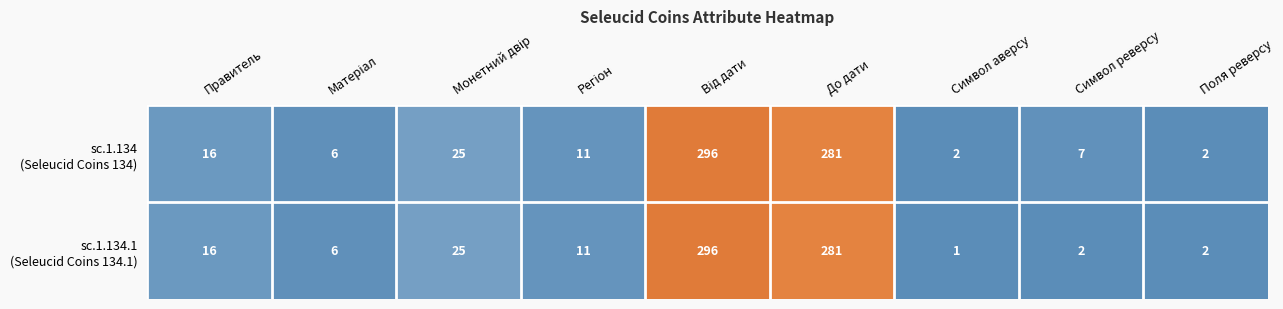

What is the maximum value shown in the chart?

296